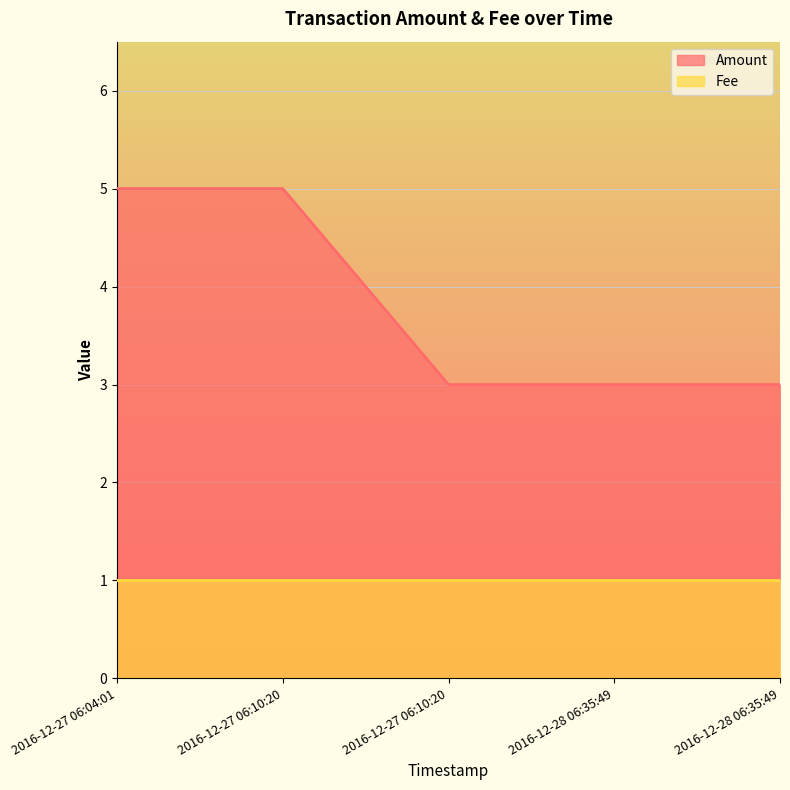

At which category does Amount reach its first local peak?

2016-12-27 06:10:20